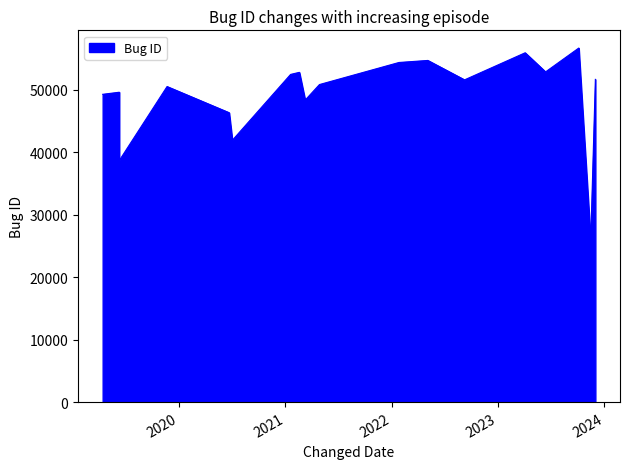

List the labels in order of value, smallest first.

2023-11-15, 2019-06-11, 2020-07-03, 2020-06-22, 2021-03-10, 2019-04-15, 2019-06-11, 2019-11-22, 2021-04-28, 2022-09-08, 2023-12-01, 2021-01-19, 2021-02-18, 2023-06-13, 2022-01-26, 2022-05-05, 2023-04-04, 2023-10-05